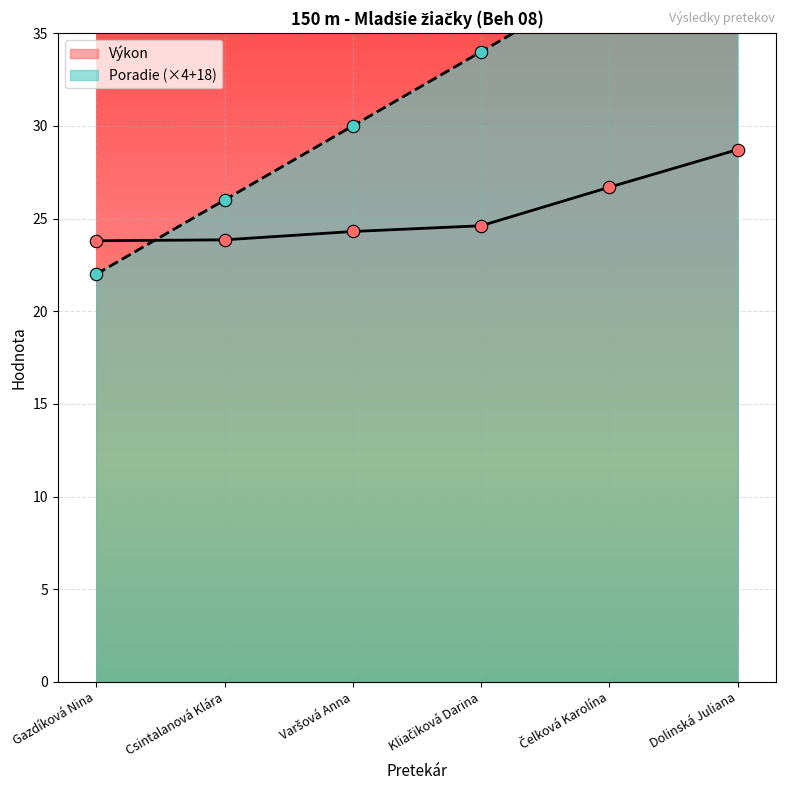

Which series reaches the minimum Y coordinate?

Poradie